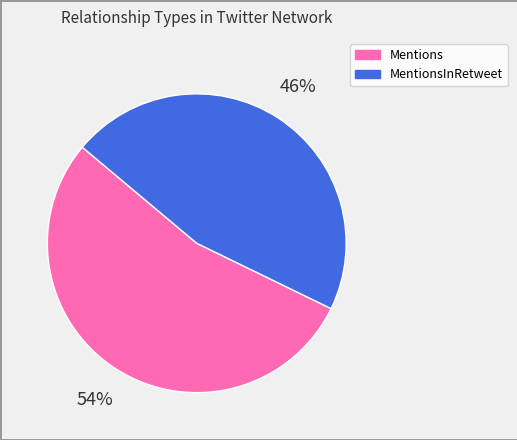

The Mentions slice represents 54% of the pie. True or false?

True